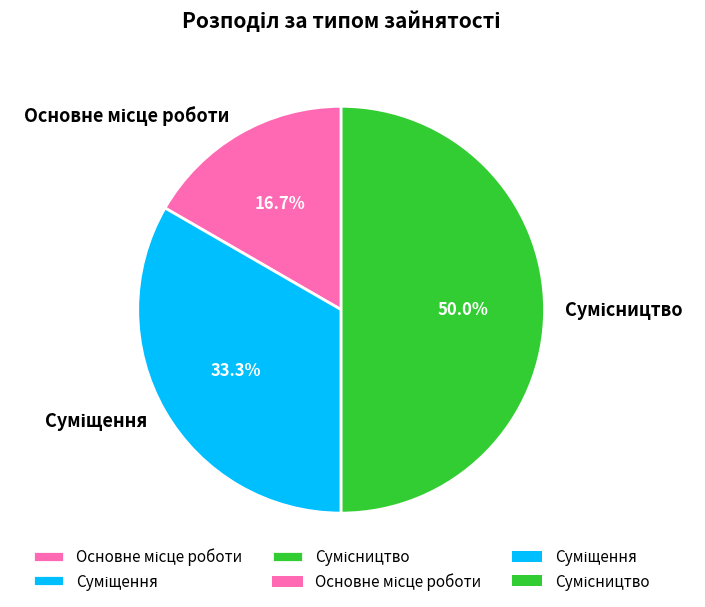

What percentage is the Основне місце роботи slice, to the nearest percent?

17%